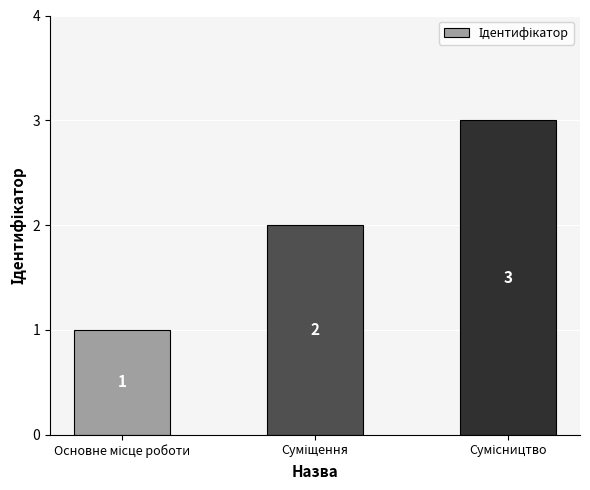

What is the average value?

2